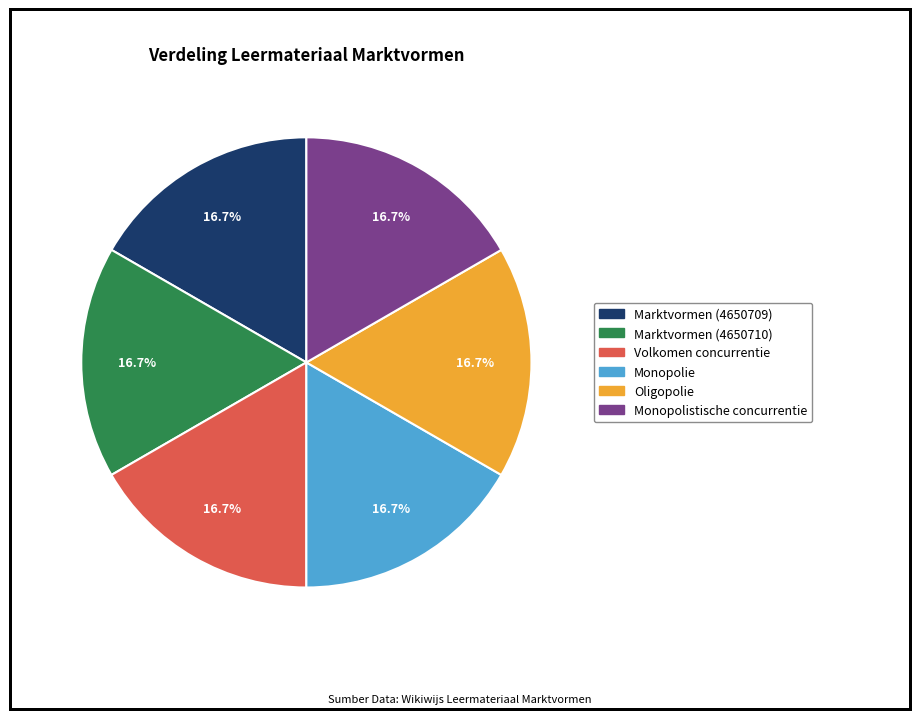

How many segments does this pie chart have?

6